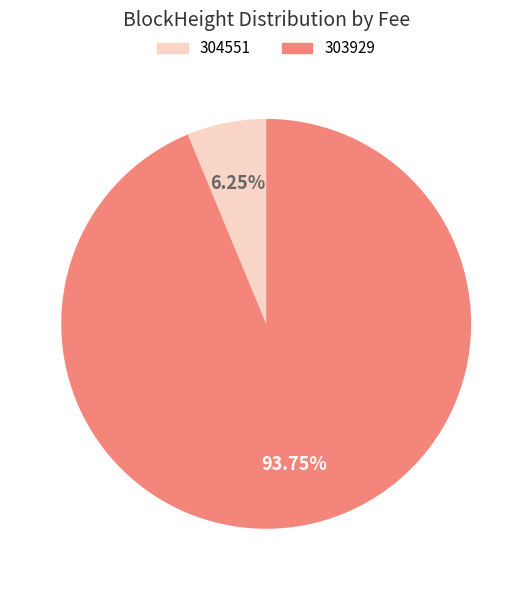

Approximately how many times larger is the value at 303929 compared to 304551?

15.0